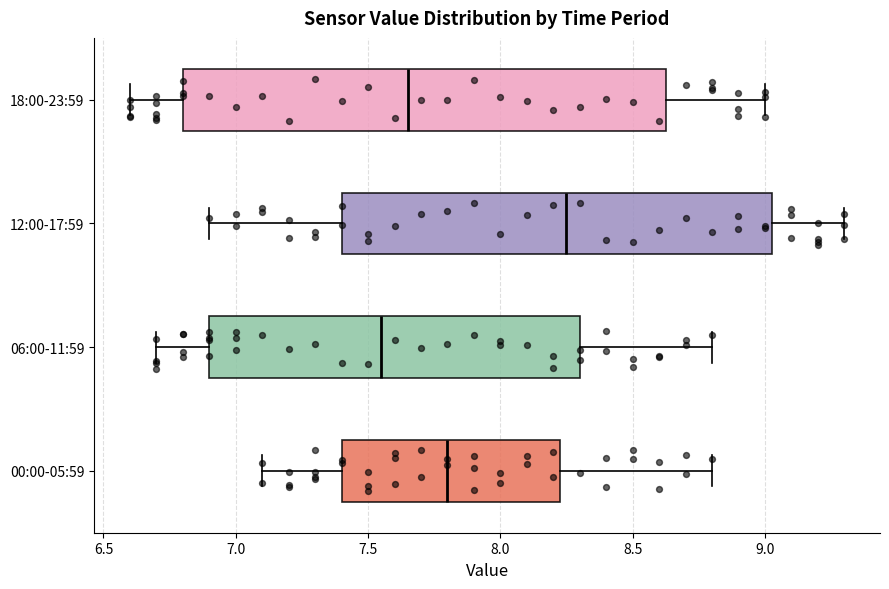

Which box is the widest, from its left edge to its right edge?

18:00-23:59